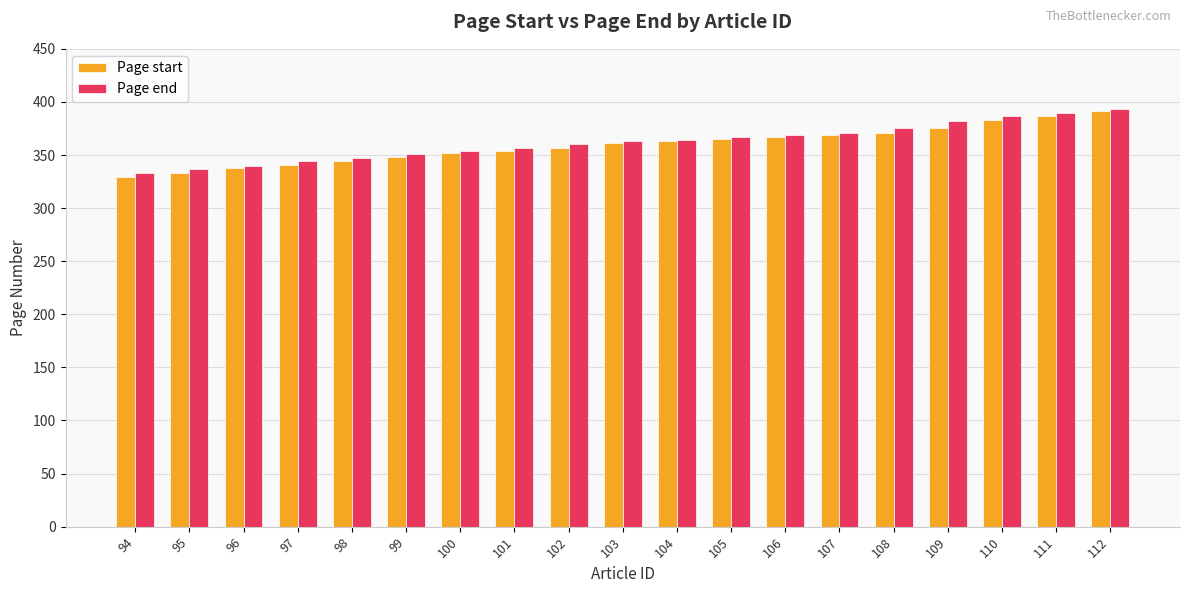

What is the value of the Page start bar at the 16th from the left?

375